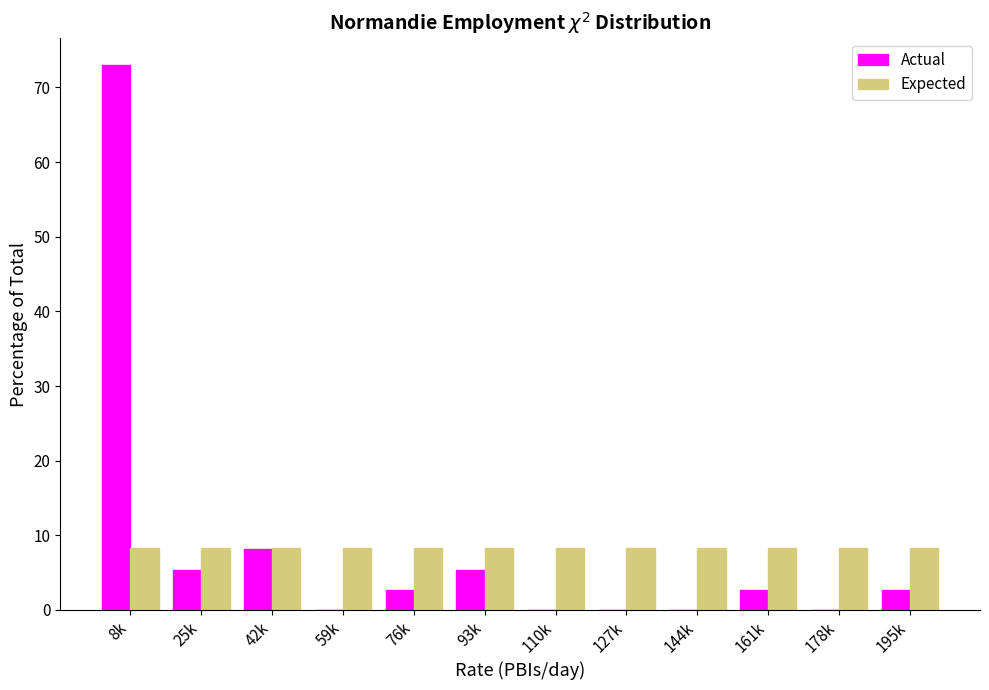

Reading right to left, extract all data points from this chart.

Actual: 195k=2.7	178k=0.0	161k=2.7	144k=0.0	127k=0.0	110k=0.0	93k=5.4	76k=2.7	59k=0.0	42k=8.1	25k=5.4	8k=73.0
Expected: 195k=8.3	178k=8.3	161k=8.3	144k=8.3	127k=8.3	110k=8.3	93k=8.3	76k=8.3	59k=8.3	42k=8.3	25k=8.3	8k=8.3